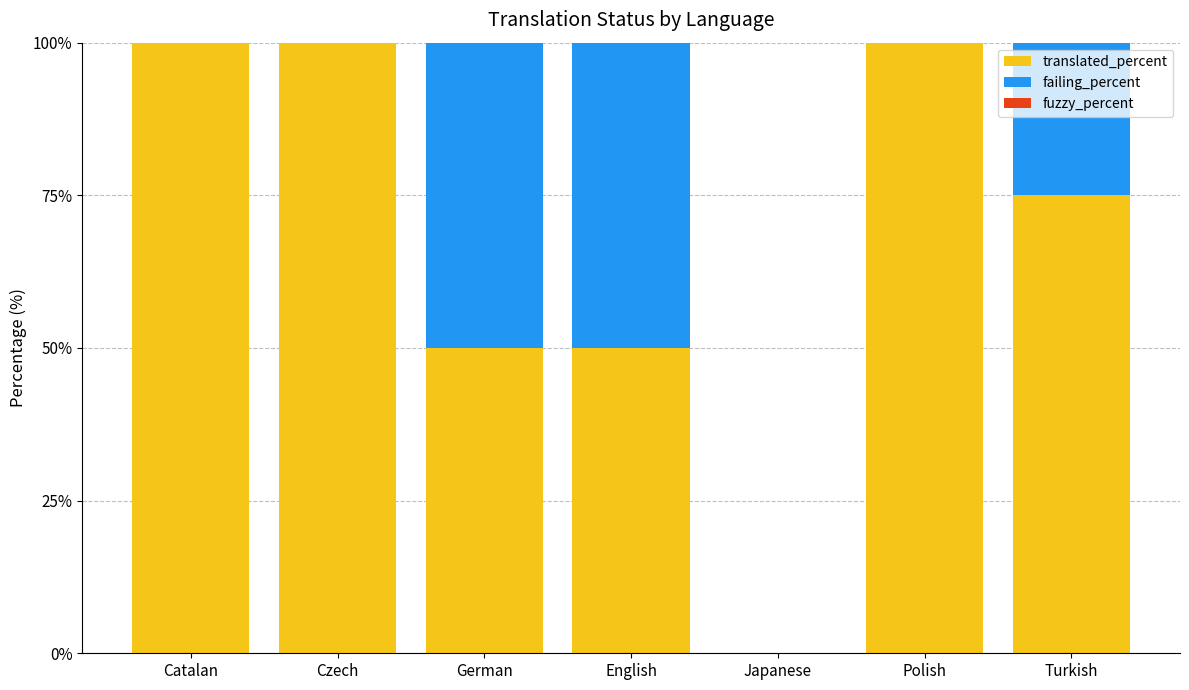

Is it true that translated_percent equals 31.9 at German?

False